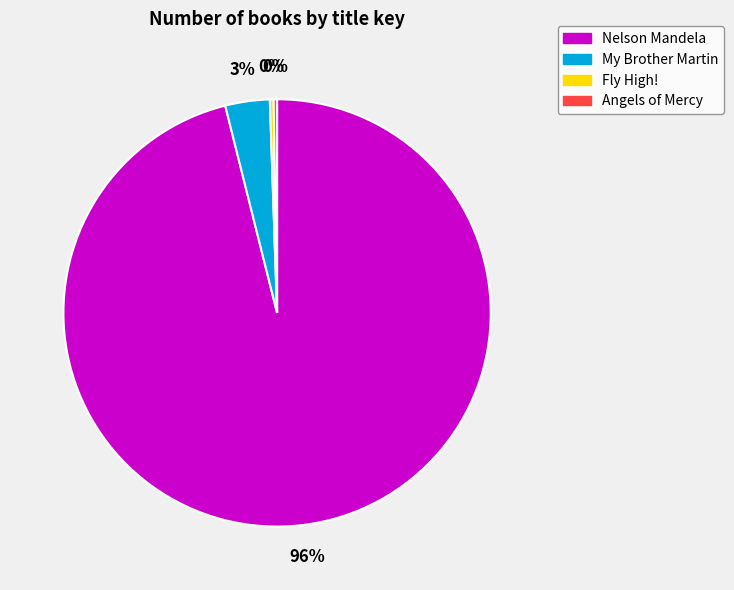

Between Nelson Mandela and Fly High!, which is larger?

Nelson Mandela